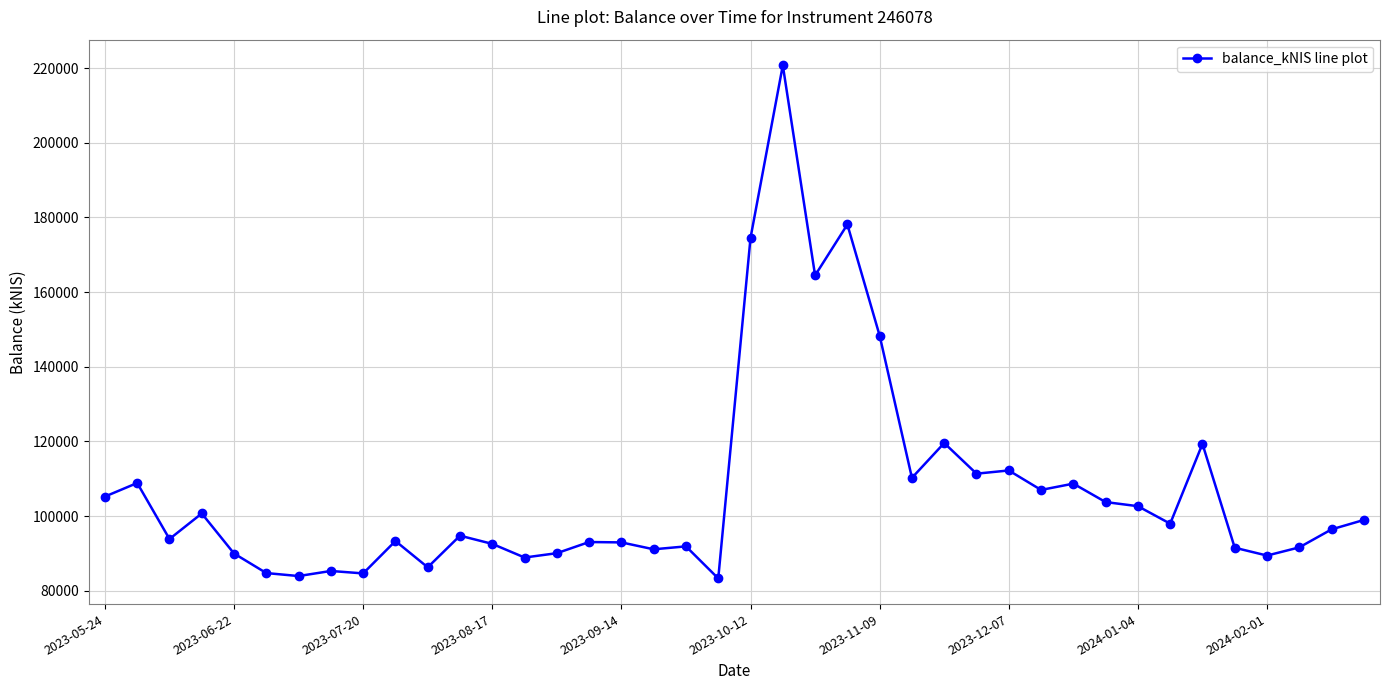

What is the difference between the maximum and minimum values?

137444.9